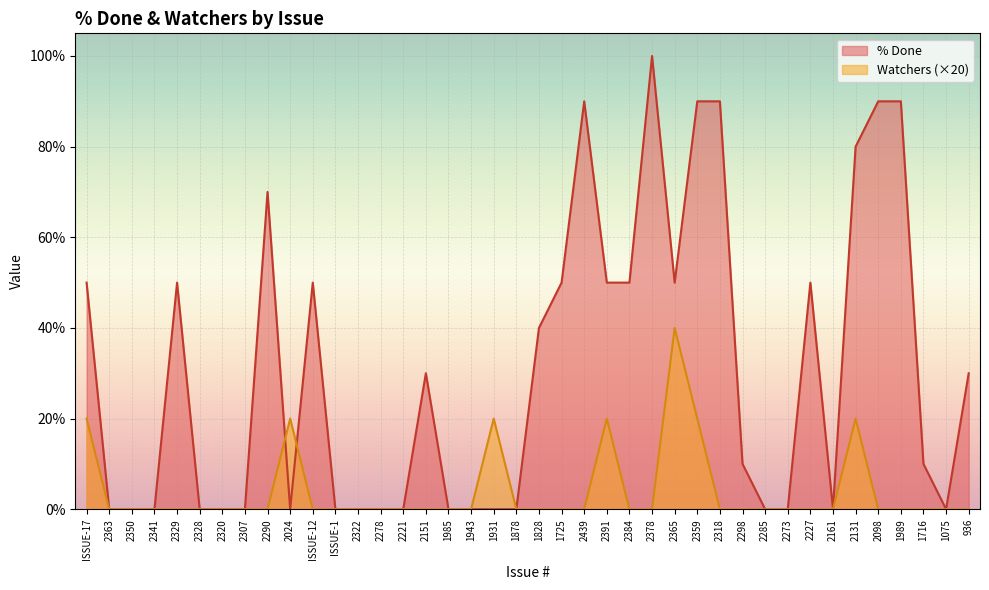

Between 1716 and 2307, which is larger?

1716